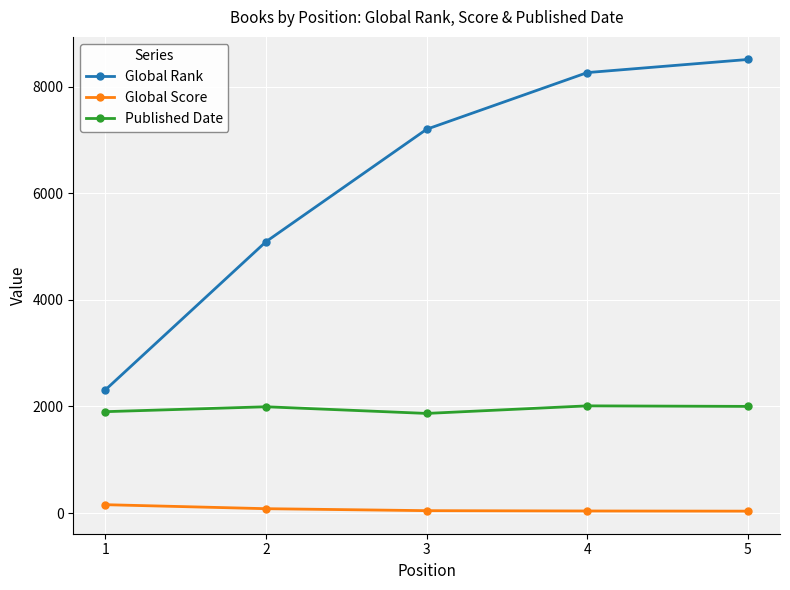

Where does the Global Score series first go above 45?

1